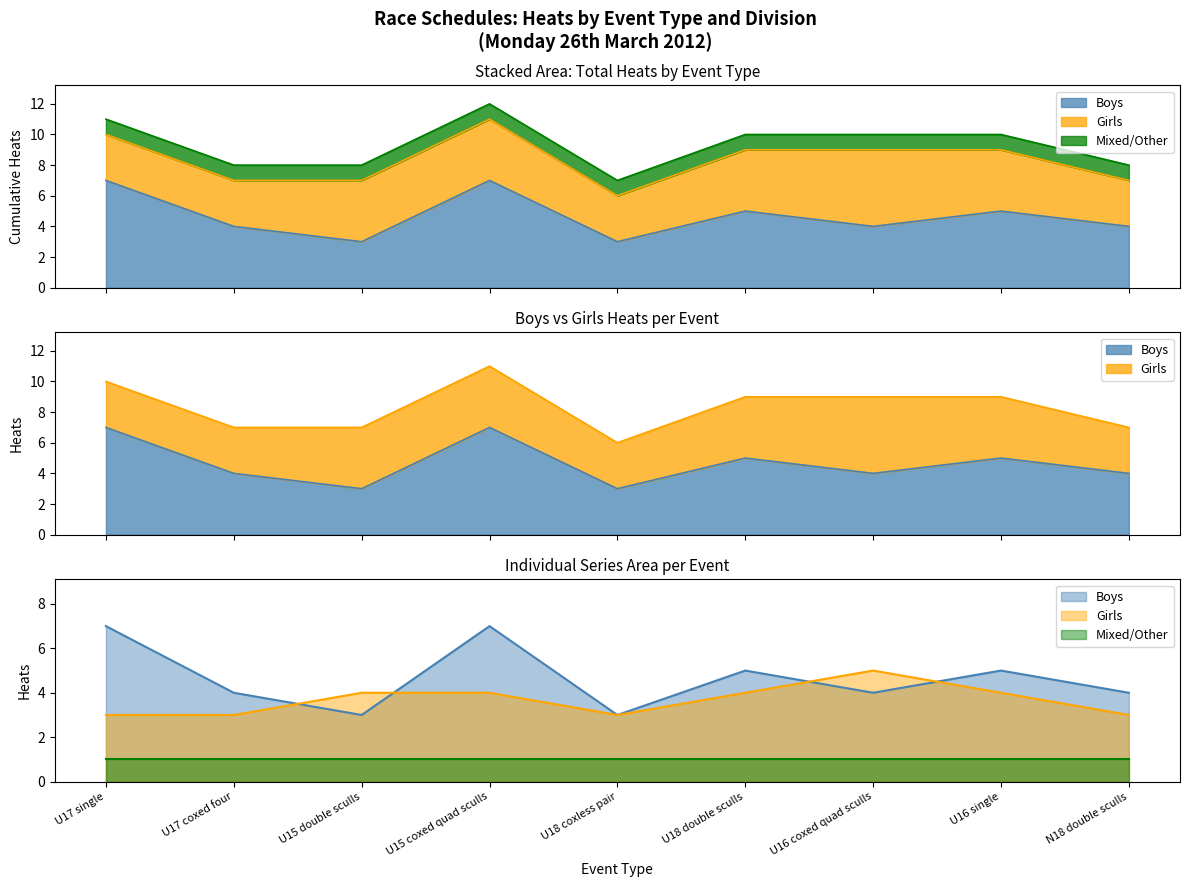

What is the sum of all Boys values?

42